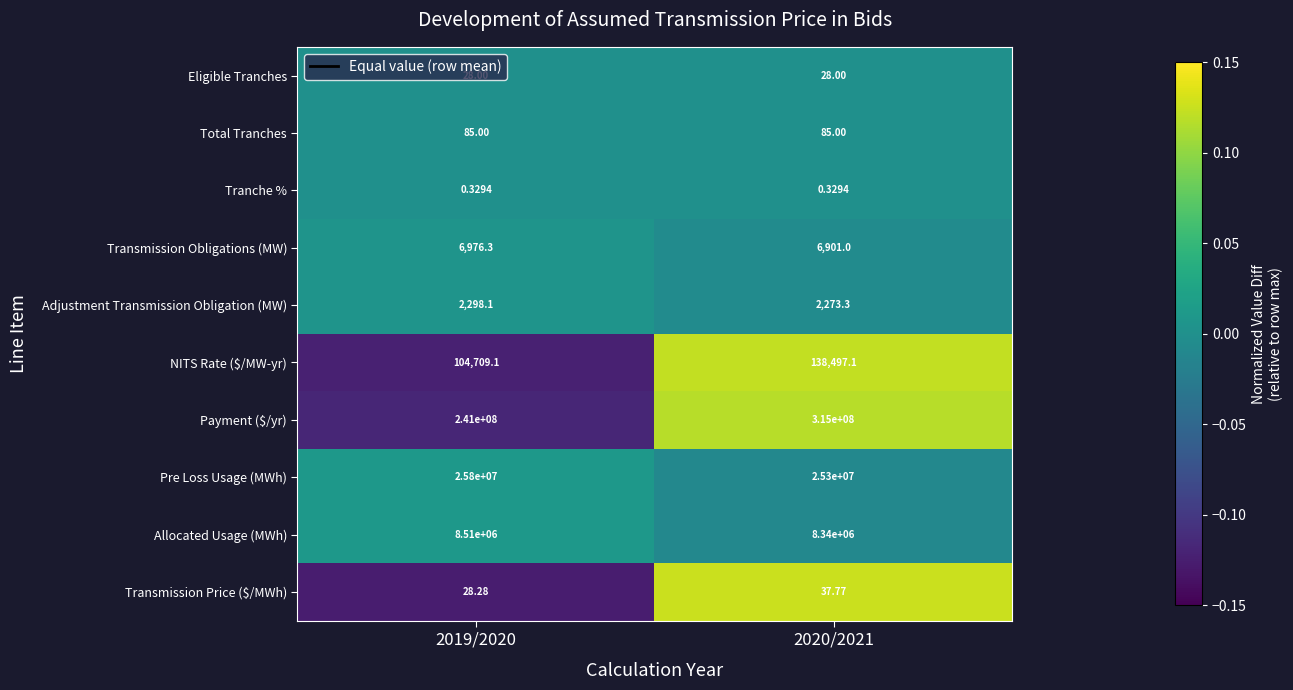

At which category is the sum across all series the highest?

2020/2021